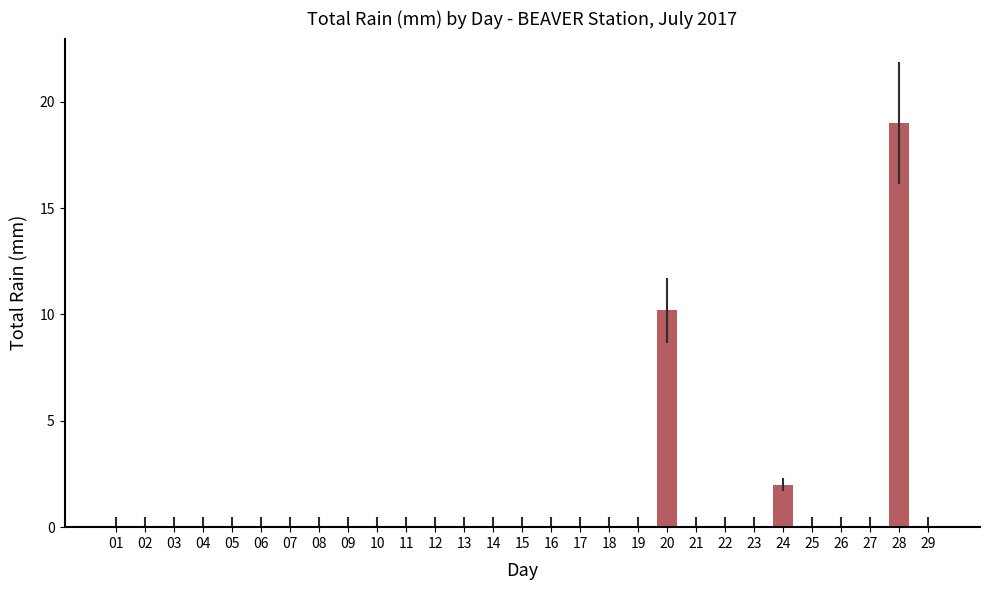

Where is the data nearest to the value 9?

20